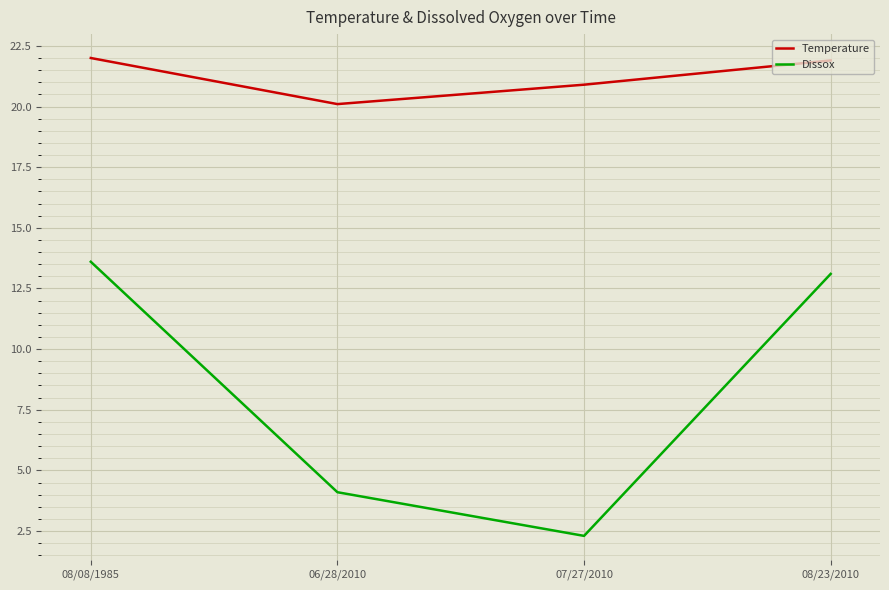

What is the difference between the highest and lowest values at 06/28/2010?

16.0